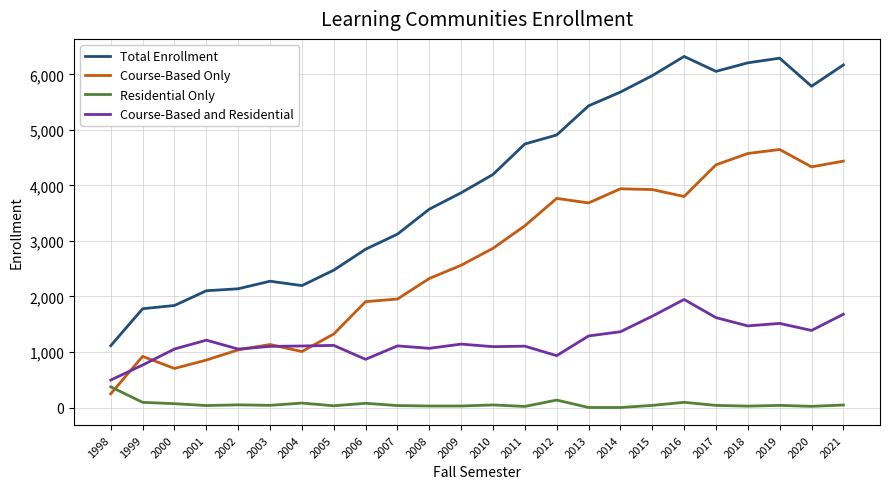

True or false: Course-Based and Residential has more than 1 interior local peaks.

True